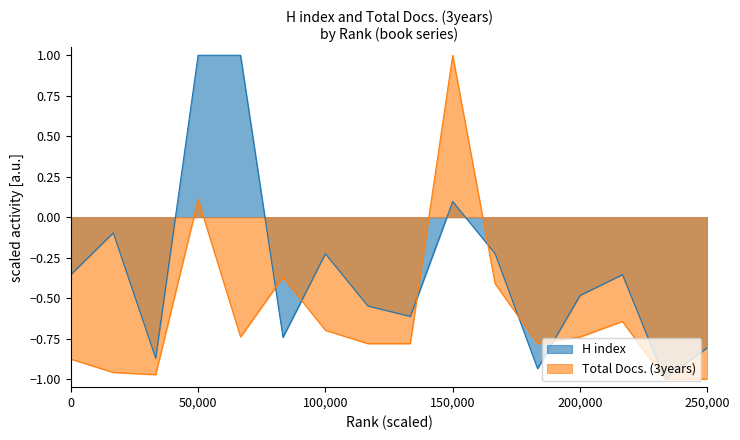

Between 12 and 15, which is larger?

12